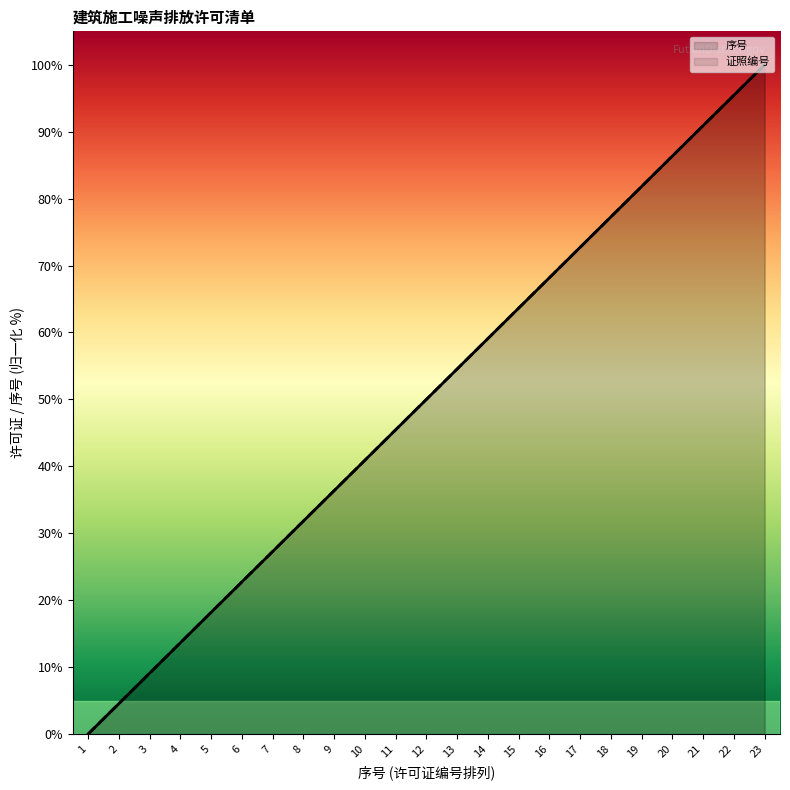

Does the chart display data point markers on the line(s)?

No